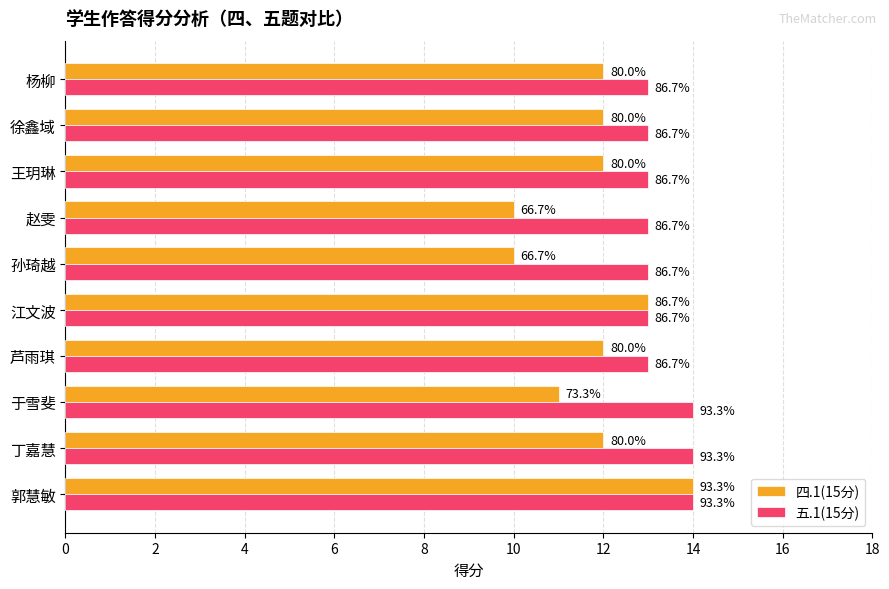

Reading right to left, what are all the values shown in this chart?

四.1(15分): 12	12	12	10	10	13	12	11	12	14
五.1(15分): 13	13	13	13	13	13	13	14	14	14